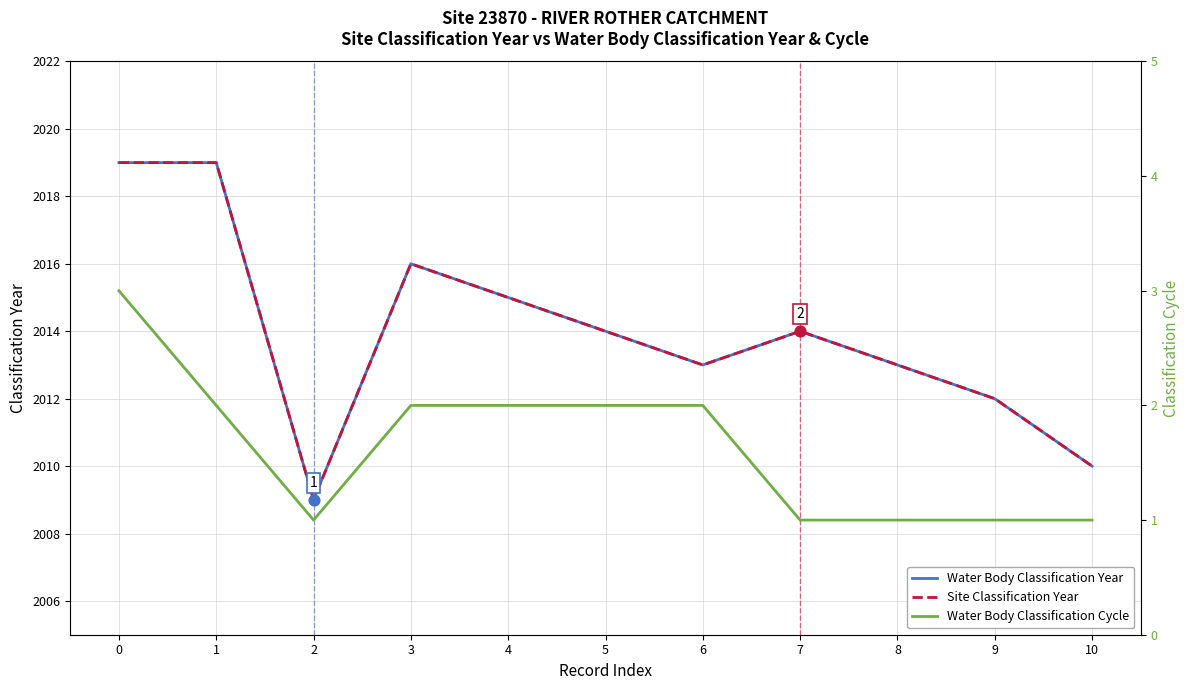

What is the total value across all series at 8?

4027